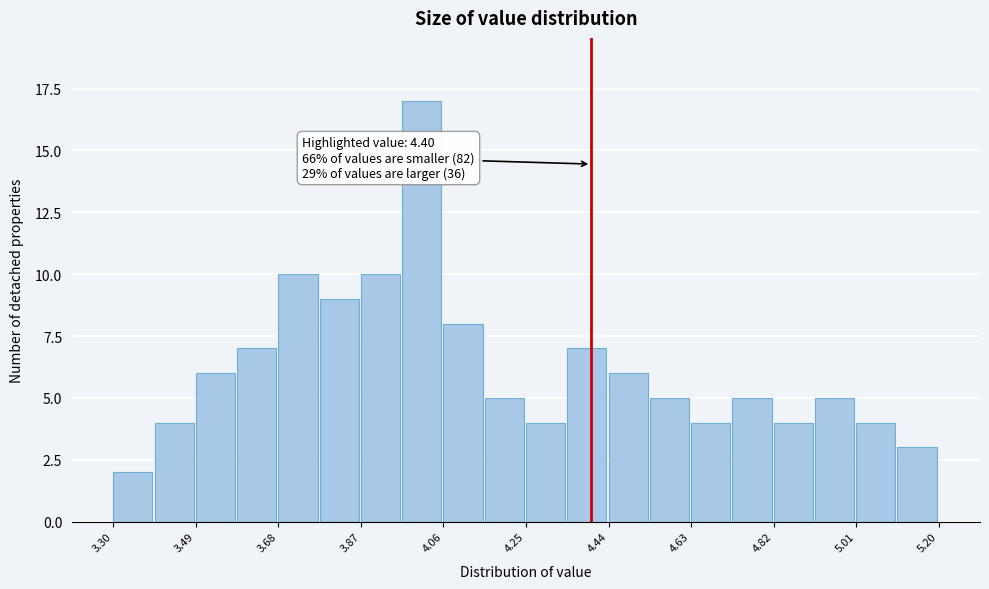

Which range on the x-axis has the tallest bar?

3.965 to 4.060